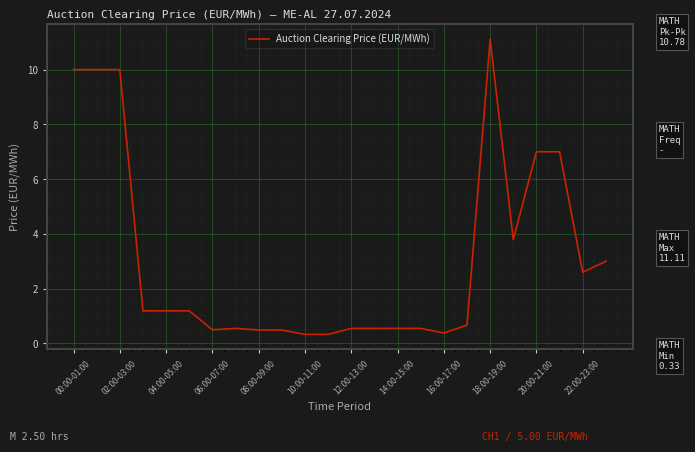

What is the greatest value displayed?

11.1